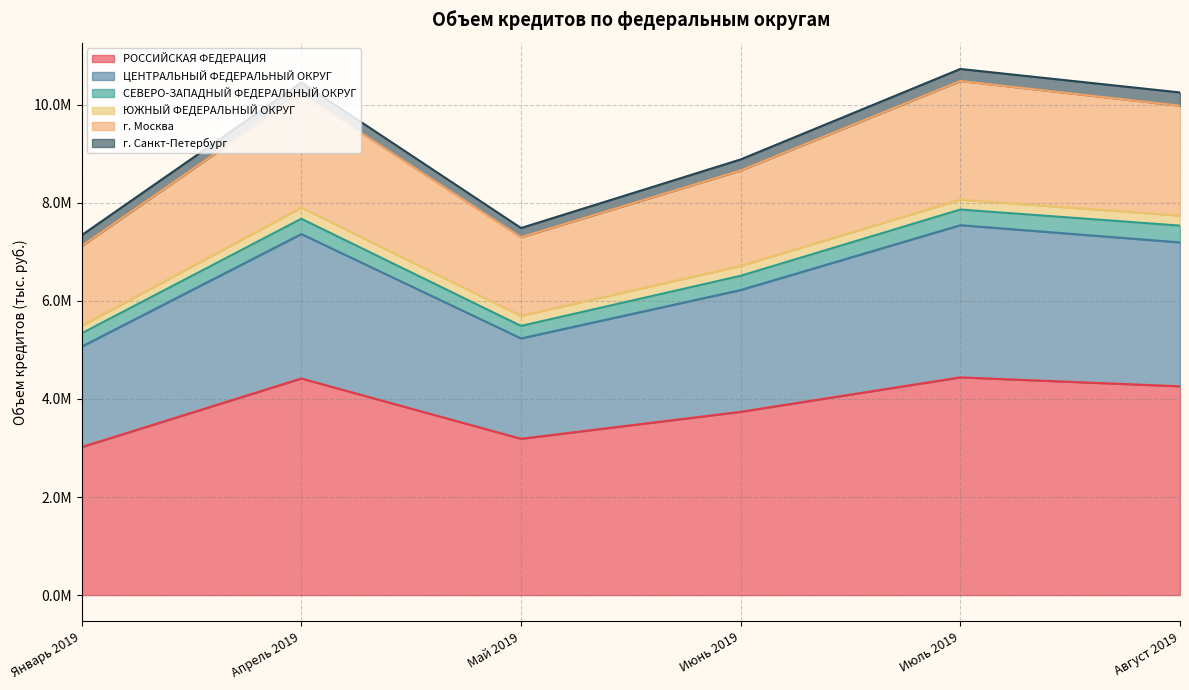

What is the highest value of the РОССИЙСКАЯ ФЕДЕРАЦИЯ series?

4440385